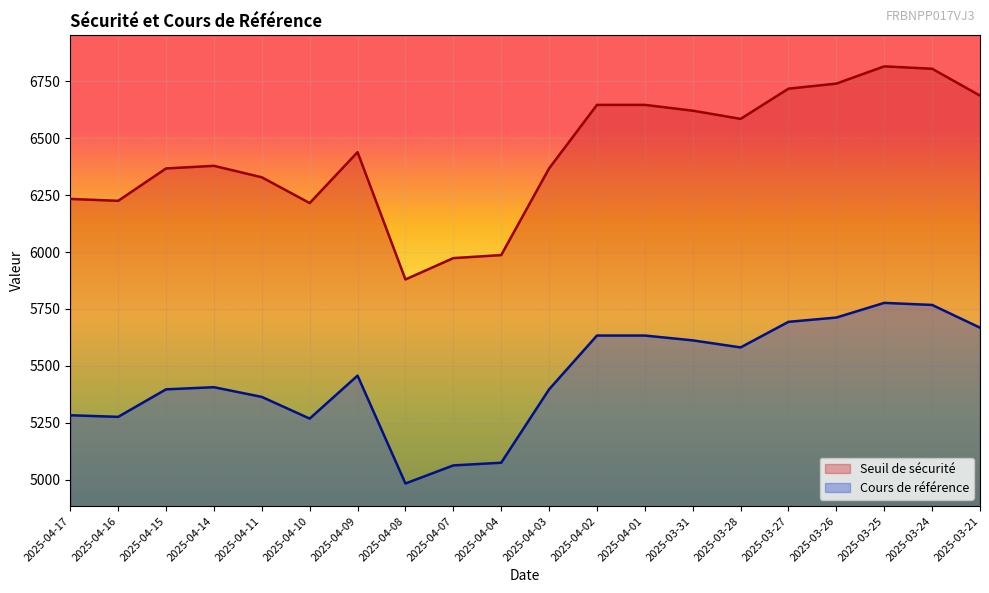

What is the sum of all Cours de référence values?

109041.1